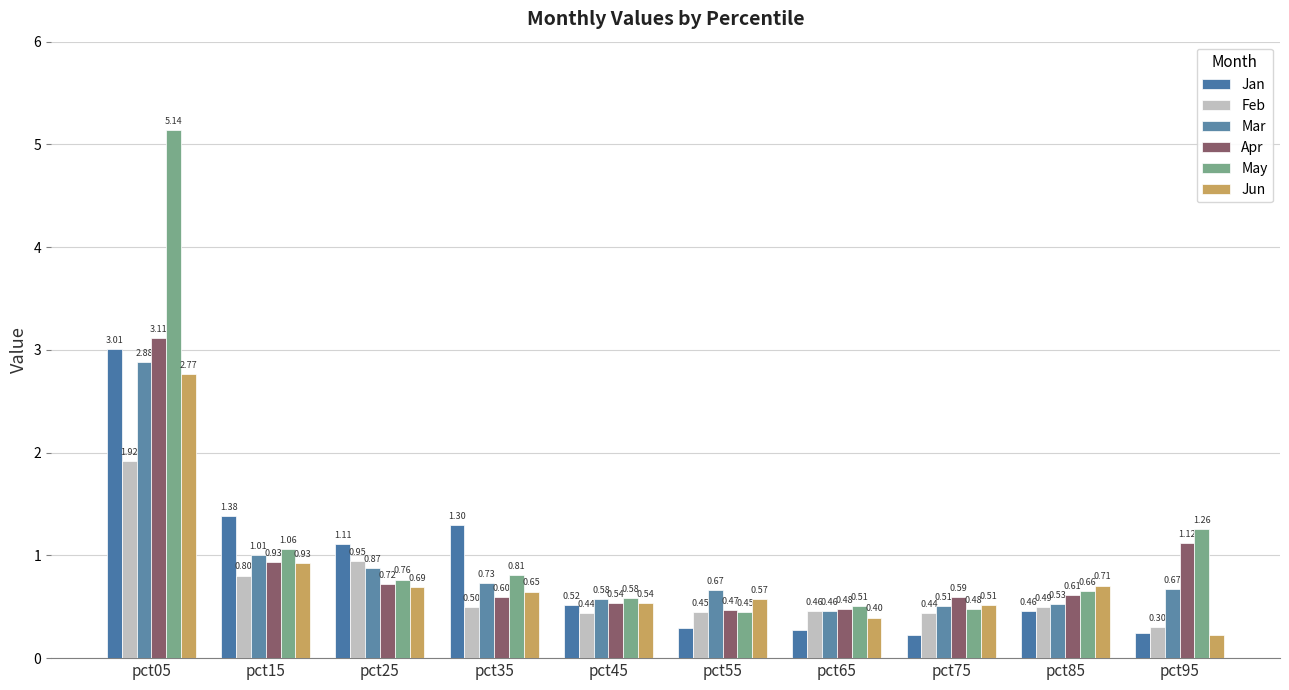

What is the sum of the May values at pct35 and pct25?

1.6